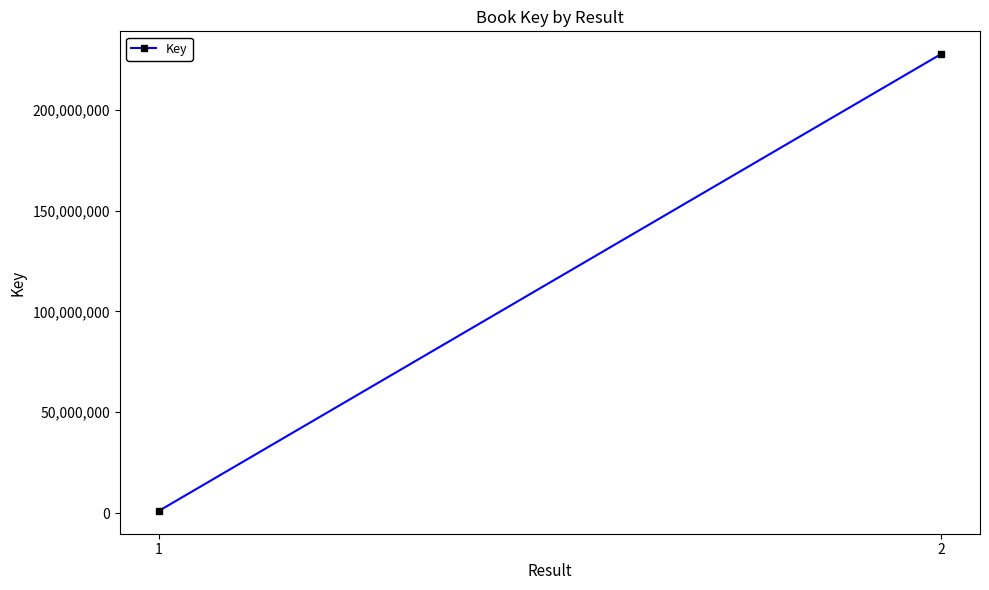

What is the value of the 1st point from the left?

1056889